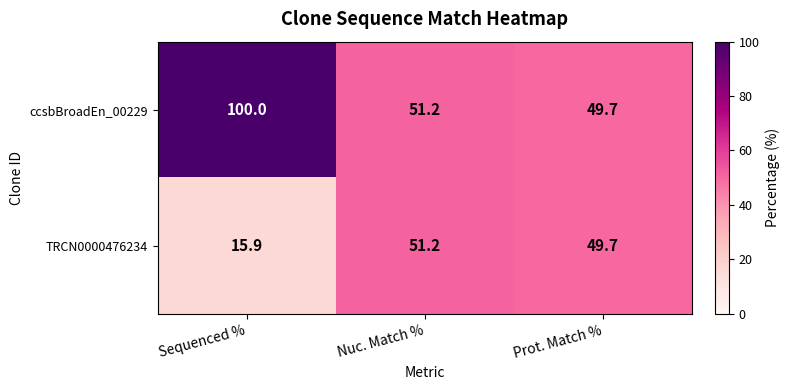

How many values in the ccsbBroadEn_00229 series are below 51?

1